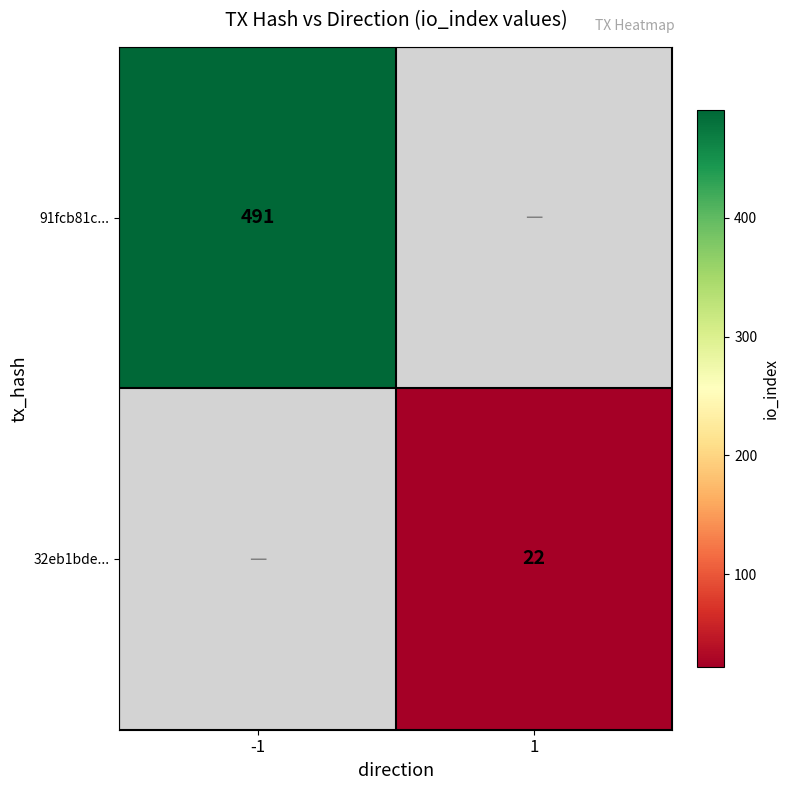

Is the value of 91fcb81c... at -1 greater than the value of 32eb1bde... at 1?

Yes